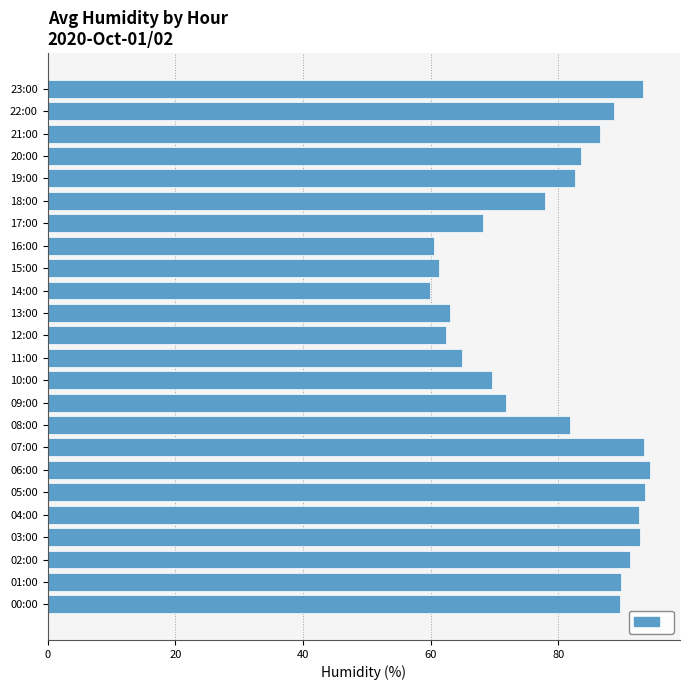

What is the average value?

79.7